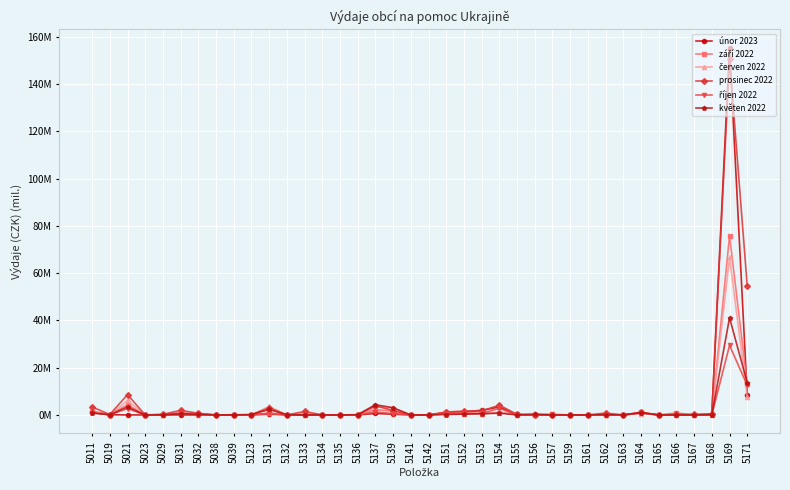

What is the value of the červen 2022 point at the 24th from the left?

1.2